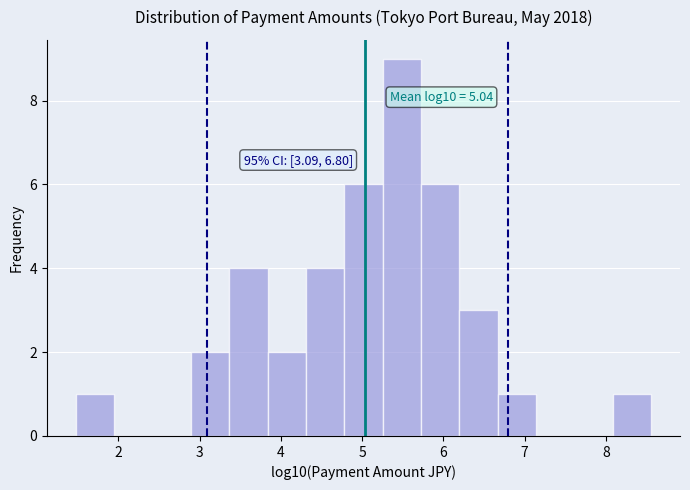

Over which range of the x-axis is the bar tallest?

5.3 to 5.7